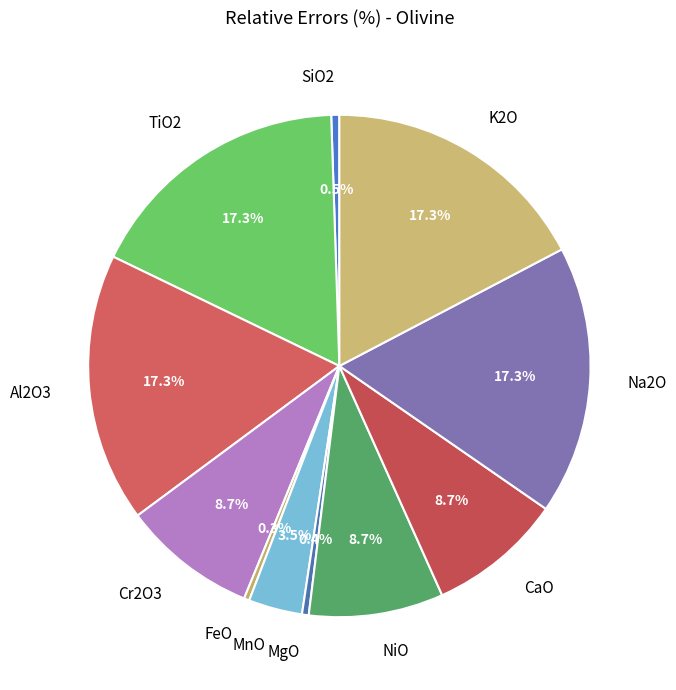

Count the number of slices in the pie.

11